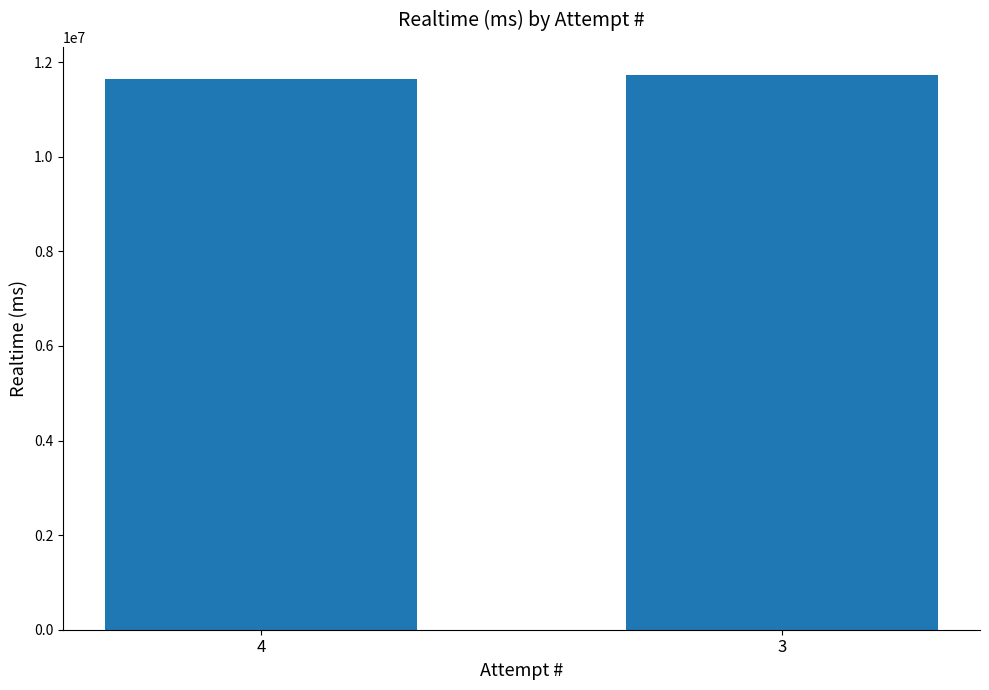

Count the values in the range 11633274 to 11732811.

2